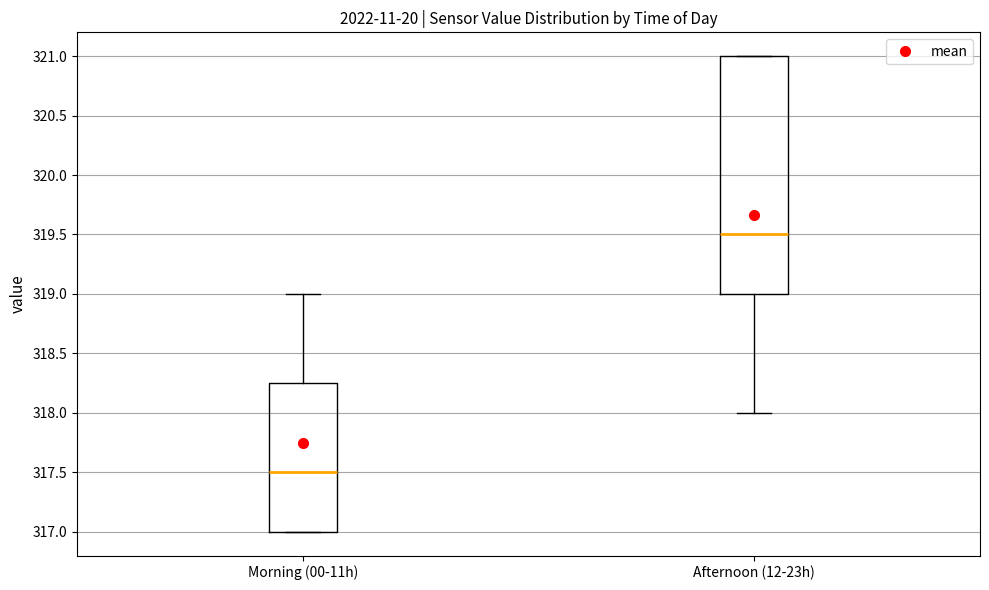

Reading left to right, transcribe this box plot: for each box, give where its median line is, the range the box spans, and where its two whiskers end, as read against the y-axis. The values are not printed on the chart, so give them approximately, as read against the axis.

Morning (00-11h): median 317.50, box 317.00 to 318.25, whiskers 317.00 to 319.00
Afternoon (12-23h): median 319.50, box 319.00 to 321.00, whiskers 318.00 to 321.00